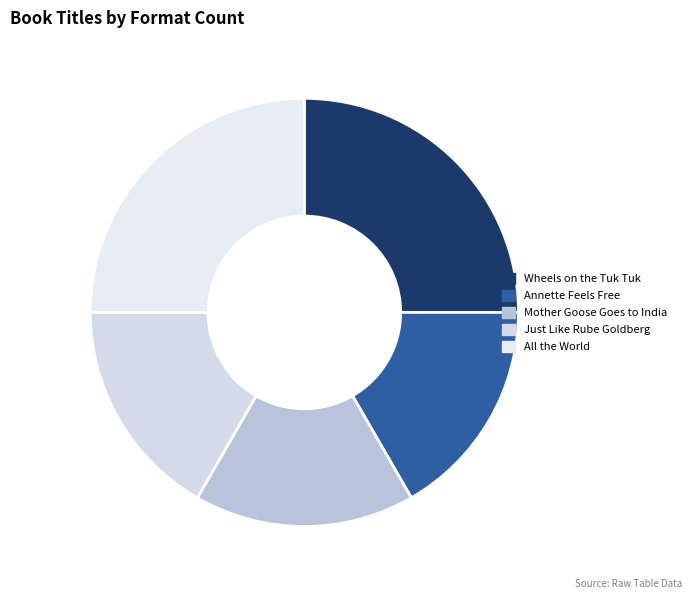

Combined, do Annette Feels Free and Mother Goose Goes to India account for over 50%?

No